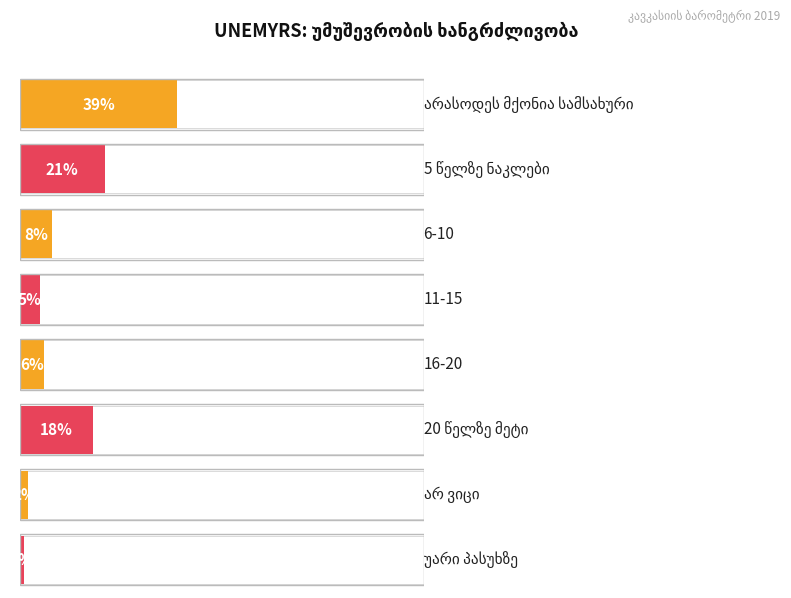

Which label corresponds to the smallest value in the chart?

უარი პასუხზე